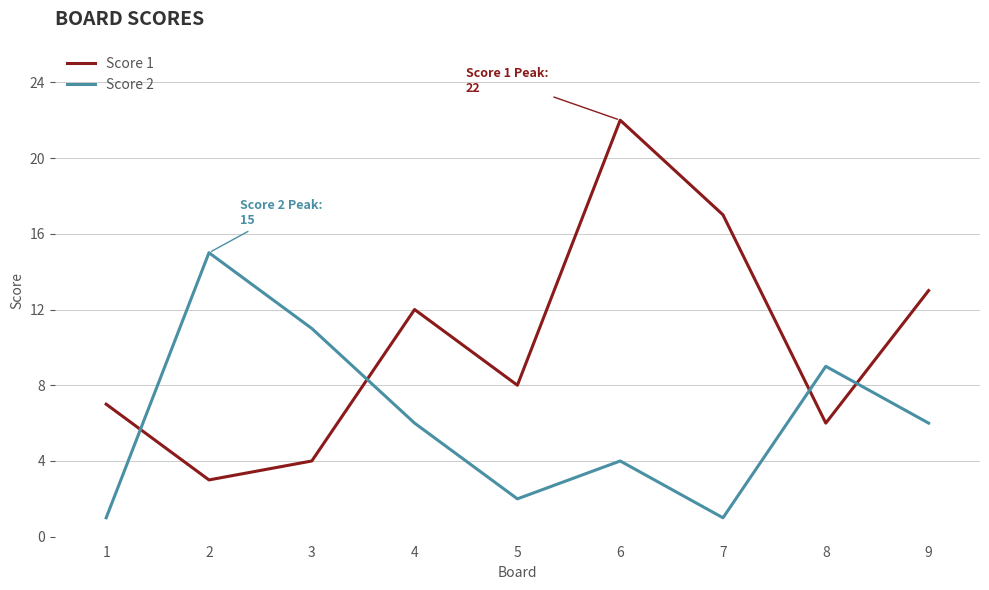

Between 1 and 8, which series saw the biggest shift?

Score 2